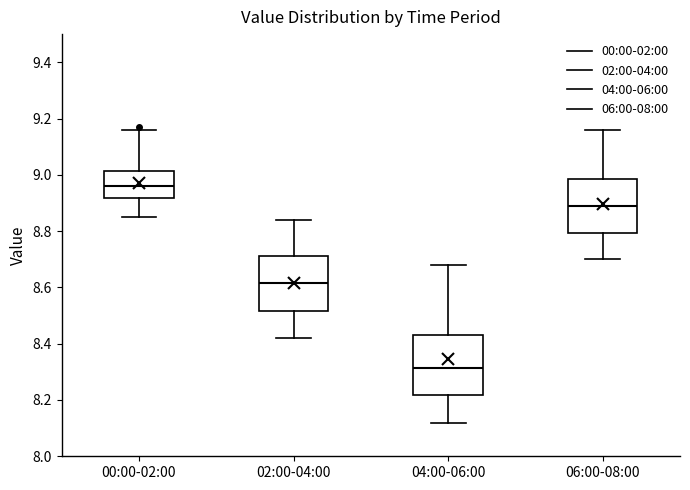

Reading left to right, transcribe this box plot: for each box, give where its median line is, the range the box spans, and where its two whiskers end, as read against the y-axis. The values are not printed on the chart, so give them approximately, as read against the axis.

00:00-02:00: median 8.96, box 8.92 to 9.02, whiskers 8.86 to 9.16
02:00-04:00: median 8.62, box 8.52 to 8.72, whiskers 8.42 to 8.84
04:00-06:00: median 8.32, box 8.22 to 8.44, whiskers 8.12 to 8.68
06:00-08:00: median 8.90, box 8.80 to 8.98, whiskers 8.70 to 9.16